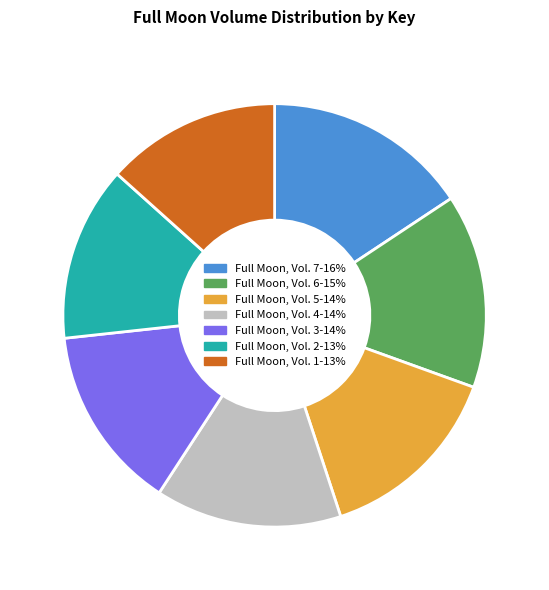

How many slices are in this pie chart?

7